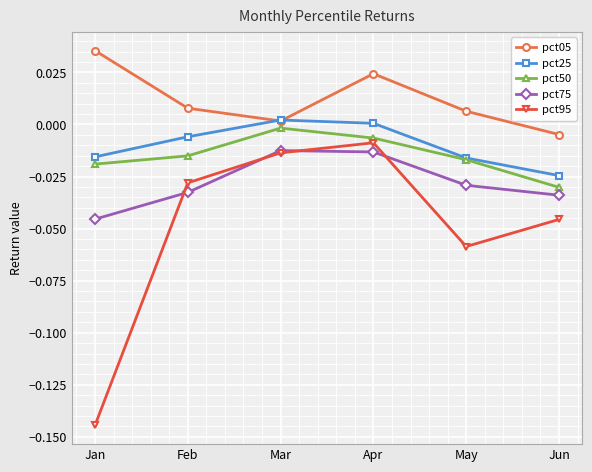

True or false: pct05 and pct50 cross at least once.

False